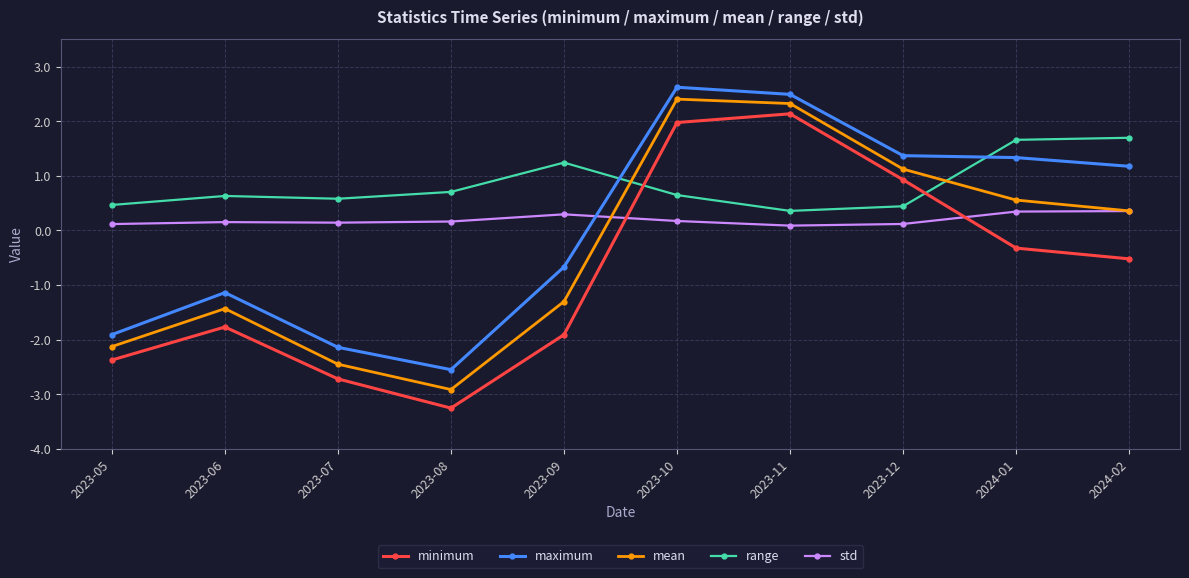

What is the value of the std point at the 10th from the left?

0.4